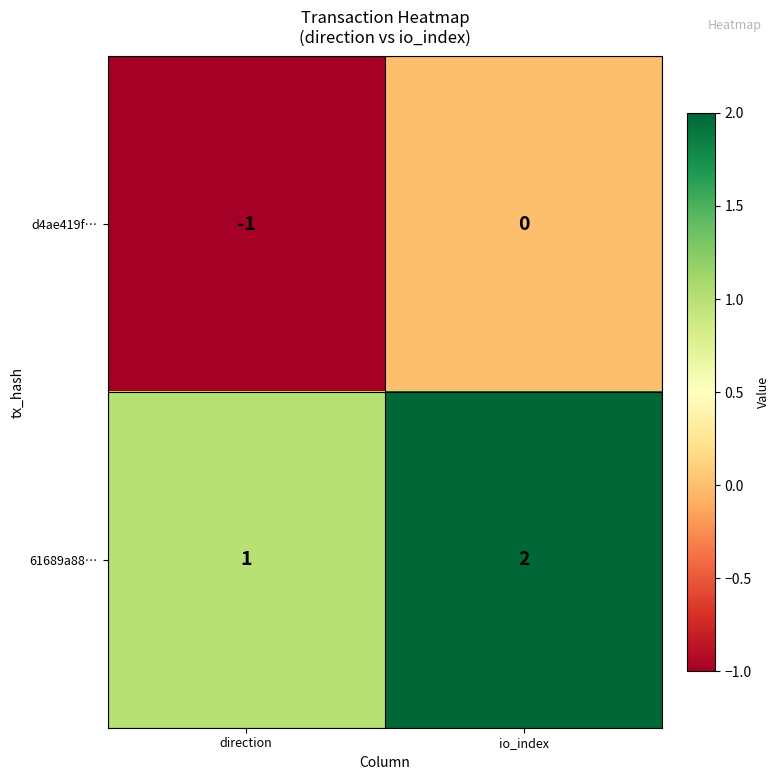

At which category is the sum across all series the highest?

io_index